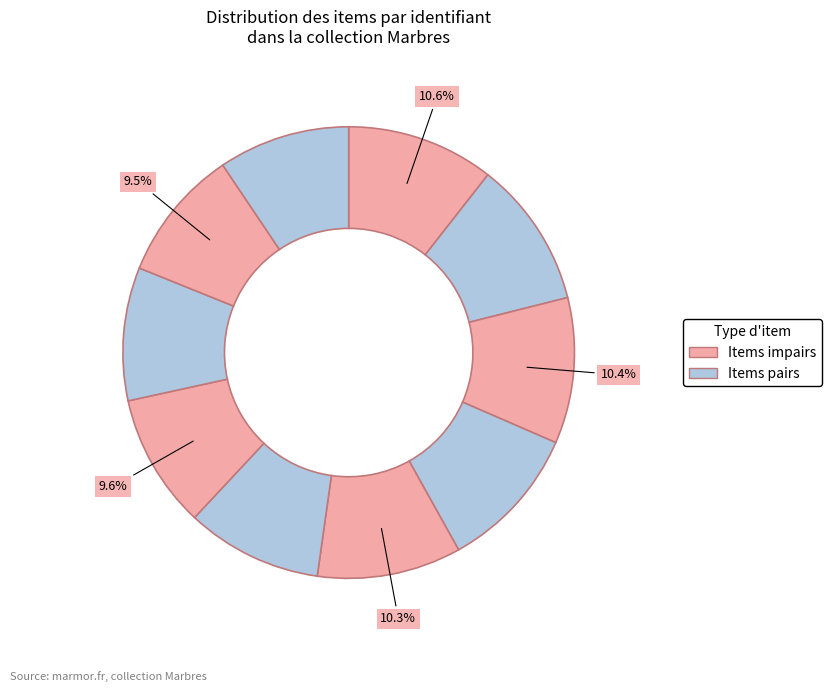

Count the number of slices in the pie.

10